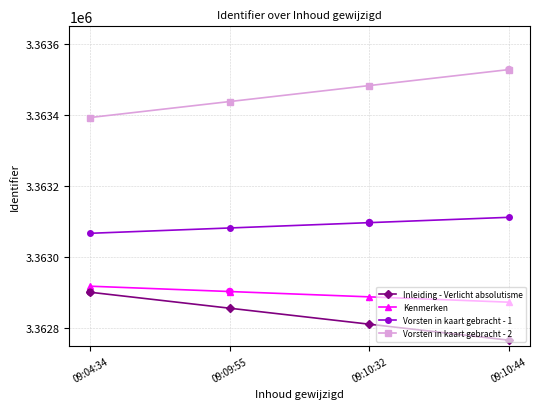

At how many categories does at least one series exceed 3362955?

4